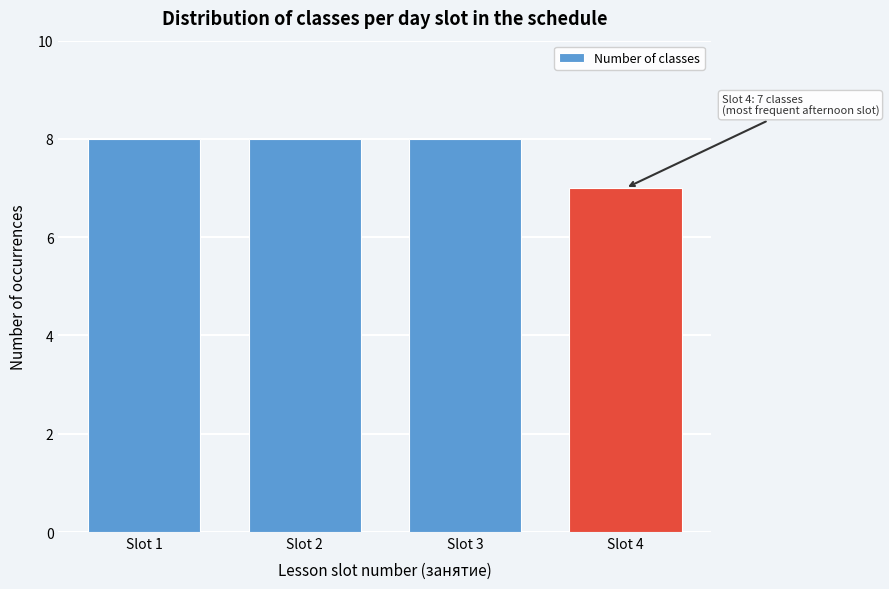

Reading left to right, extract all data points from this chart.

8	8	8	7